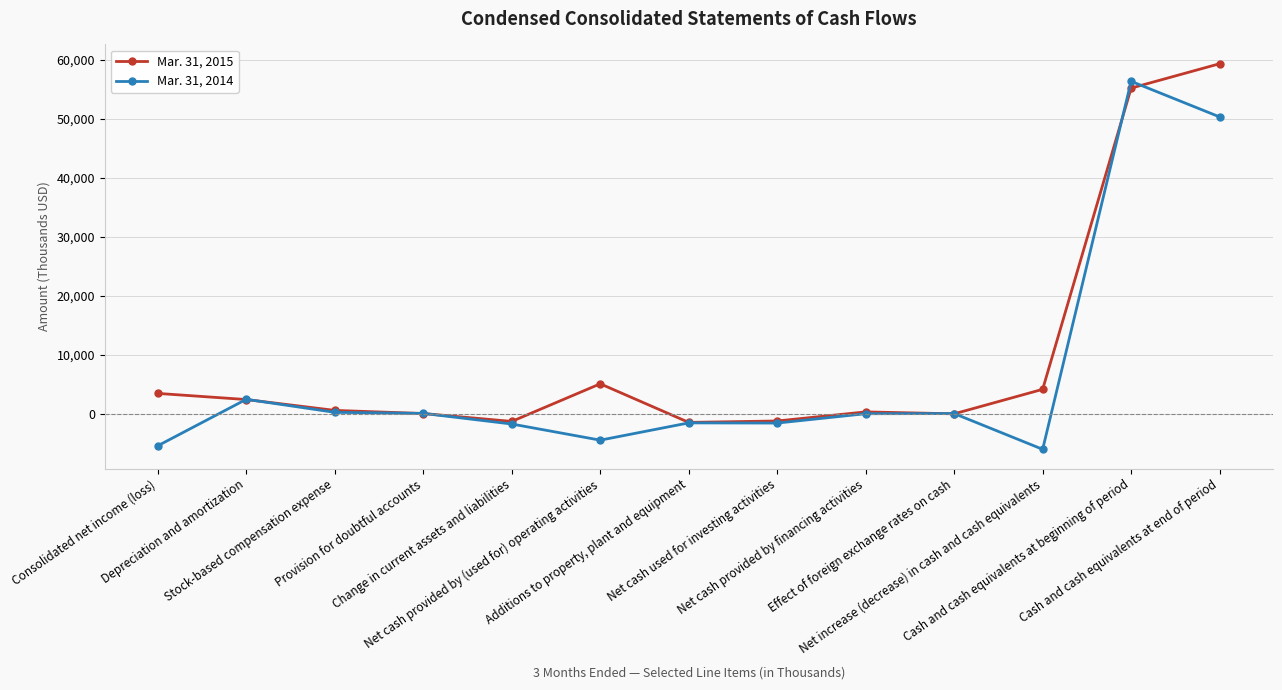

What is the label of the 2nd point from the left?

Depreciation and amortization